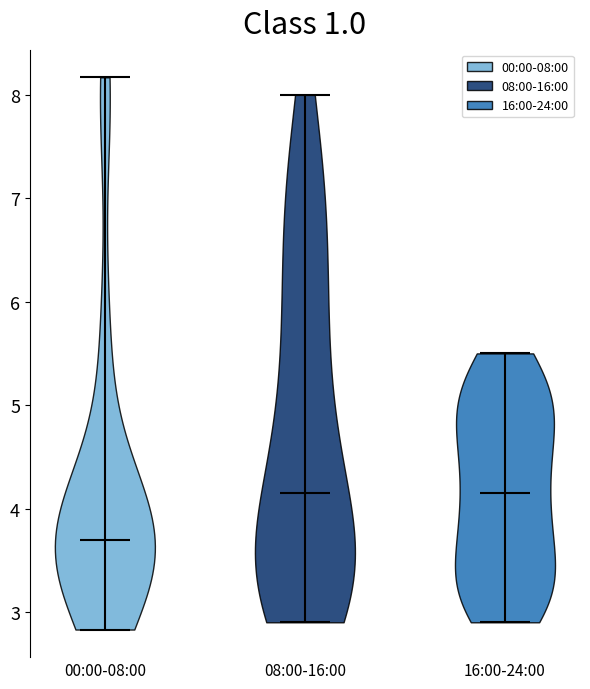

Reading left to right, read every violin against the y-axis: where its median line is, and the lowest and highest points it reaches. The values are not printed on the chart, so give them approximately, as read against the axis.

00:00-08:00: median line 3.7, lowest point 2.8, highest point 8.2
08:00-16:00: median line 4.2, lowest point 2.9, highest point 8.0
16:00-24:00: median line 4.2, lowest point 2.9, highest point 5.5